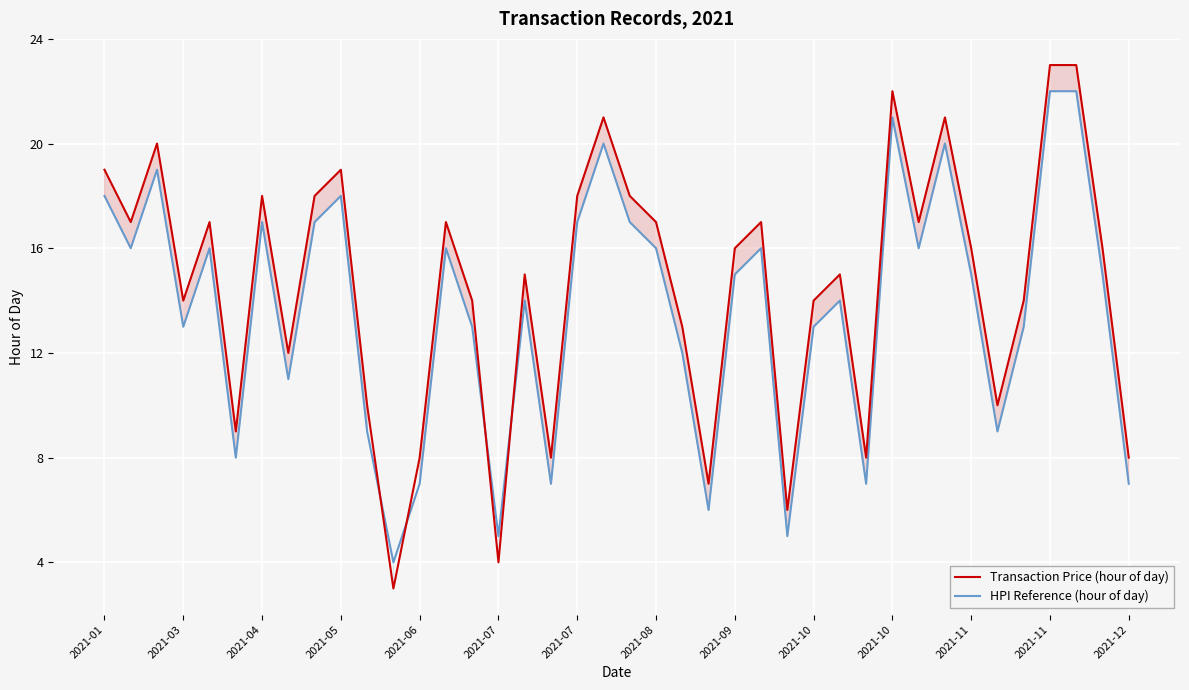

What is the difference between the Transaction Price (hour of day) values at 22 and 2021-07?

4